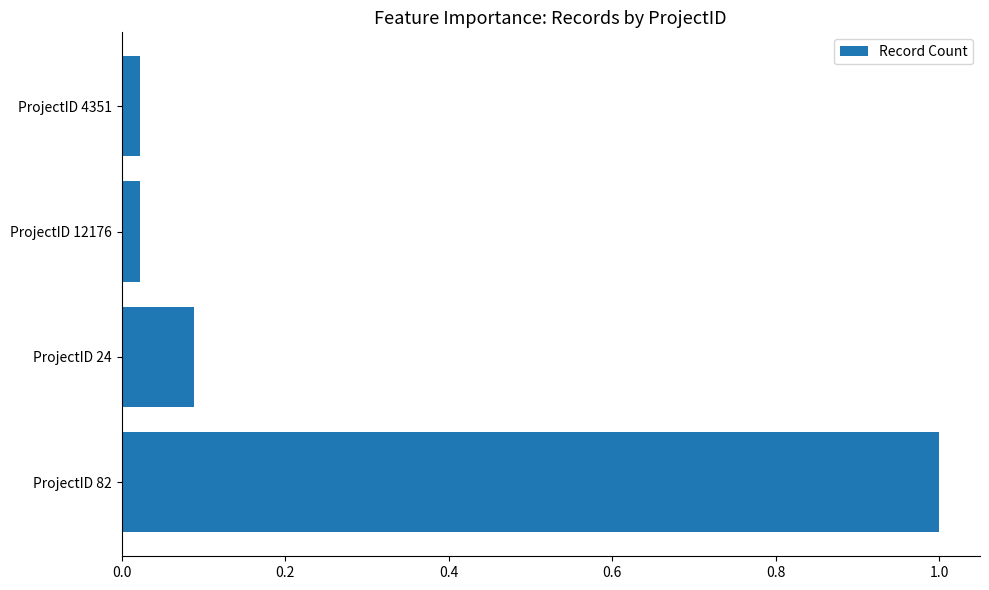

Are the bars horizontal?

Yes